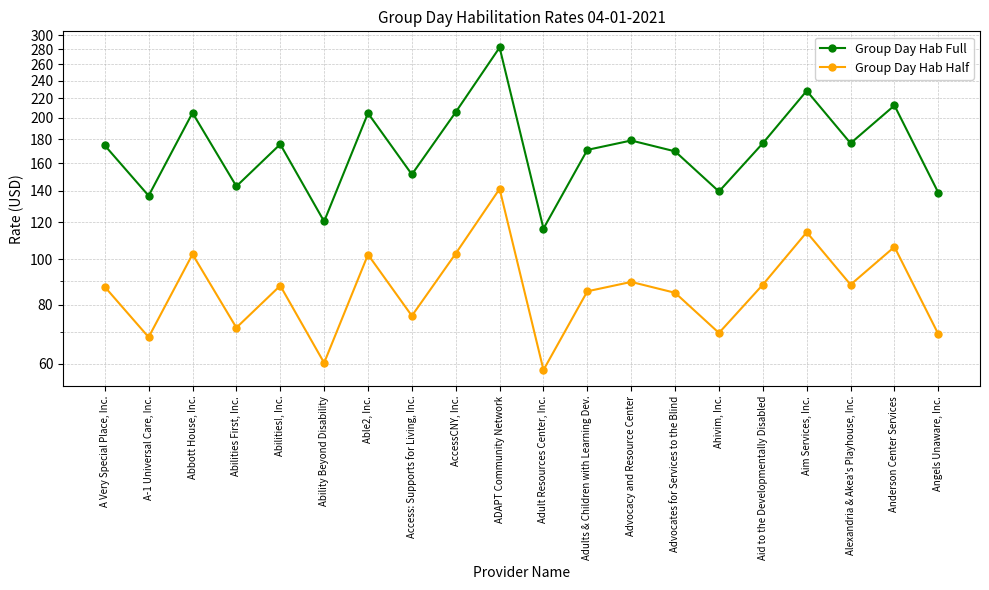

Reading left to right, list all the values displayed in this chart.

Group Day Hab Full: A Very Special Place, Inc.=174.7	A-1 Universal Care, Inc.=136.5	Abbott House, Inc.=205.0	Abilities First, Inc.=143.0	Abilities!, Inc.=175.8	Ability Beyond Disability=120.4	Able2, Inc.=204.7	Access: Supports for Living, Inc.=151.6	AccessCNY, Inc.=205.7	ADAPT Community Network=282.4	Adult Resources Center, Inc.=116.2	Adults & Children with Learning Dev.=171.0	Advocacy and Resource Center=179.0	Advocates for Services to the Blind=169.7	Ahivim, Inc.=139.4	Aid to the Developmentally Disabled=176.6	Aim Services, Inc.=228.4	Alexandria & Akea's Playhouse, Inc.=176.6	Anderson Center Services=212.5	Angels Unaware, Inc.=138.6
Group Day Hab Half: A Very Special Place, Inc.=87.4	A-1 Universal Care, Inc.=68.3	Abbott House, Inc.=102.5	Abilities First, Inc.=71.5	Abilities!, Inc.=87.9	Ability Beyond Disability=60.2	Able2, Inc.=102.3	Access: Supports for Living, Inc.=75.8	AccessCNY, Inc.=102.9	ADAPT Community Network=141.2	Adult Resources Center, Inc.=58.1	Adults & Children with Learning Dev.=85.5	Advocacy and Resource Center=89.5	Advocates for Services to the Blind=84.8	Ahivim, Inc.=69.7	Aid to the Developmentally Disabled=88.3	Aim Services, Inc.=114.2	Alexandria & Akea's Playhouse, Inc.=88.3	Anderson Center Services=106.3	Angels Unaware, Inc.=69.3